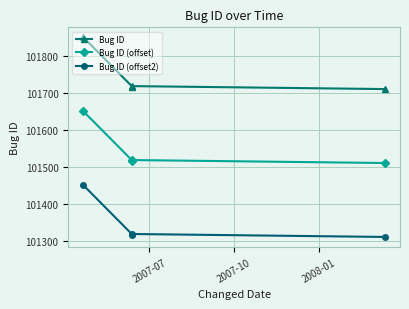

What is the value of the Bug ID point at the 4th from the left?

101710